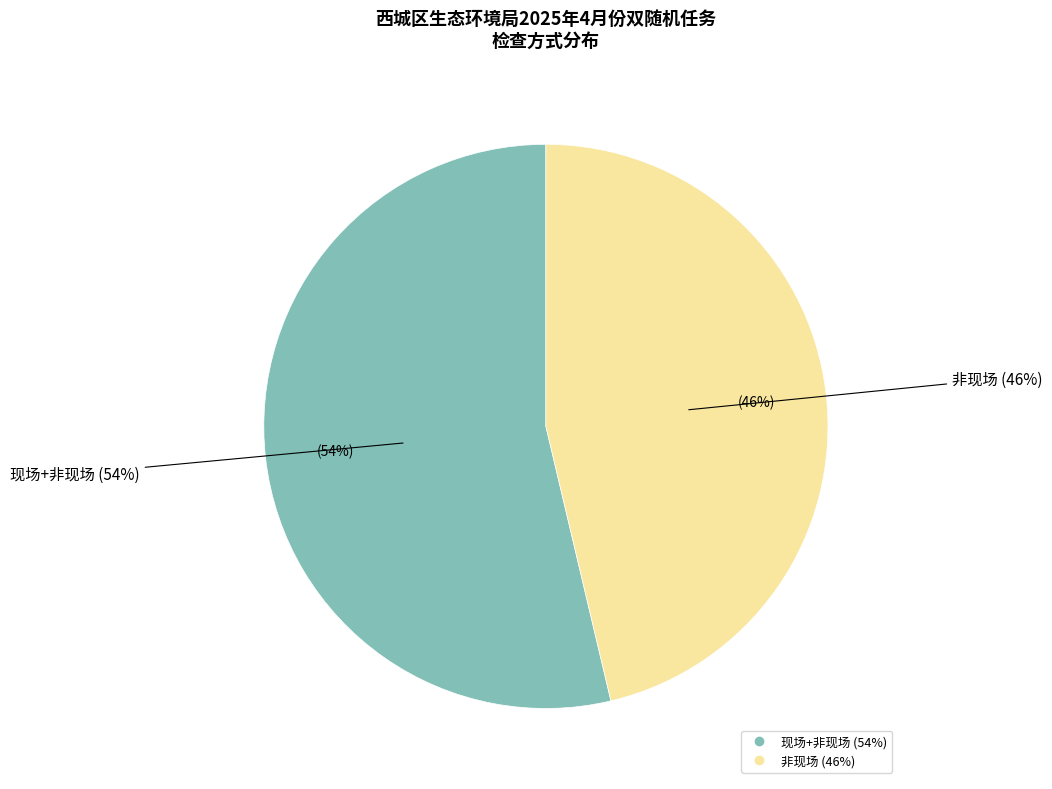

Combined, do 现场 and 现场+非现场 account for over 50%?

Yes